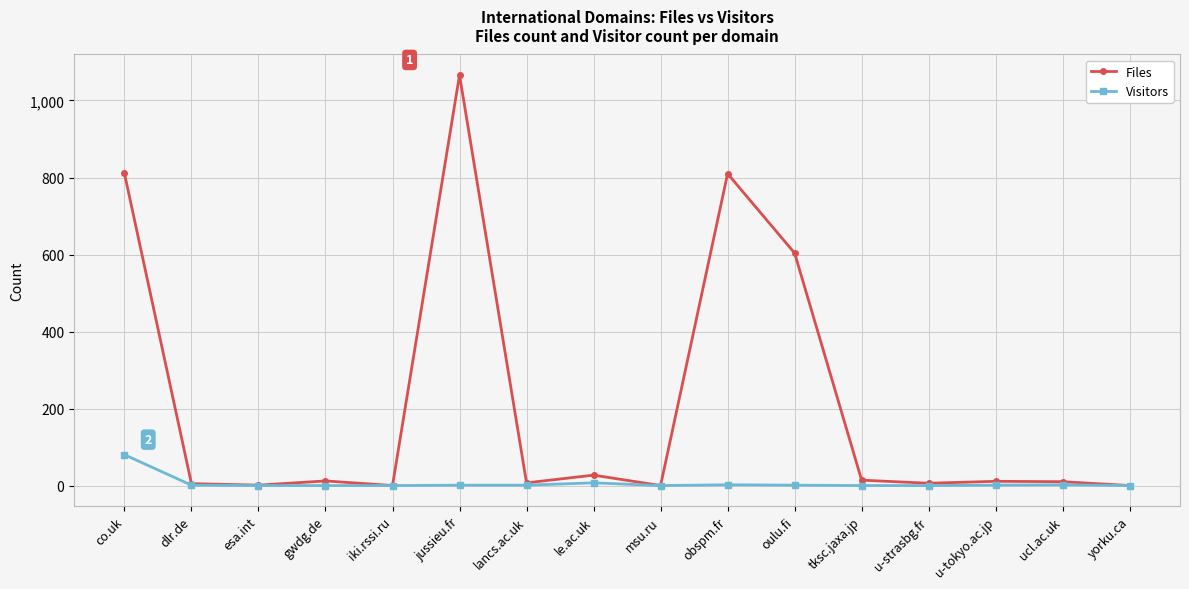

What is the label of the 3rd point from the right?

u-tokyo.ac.jp